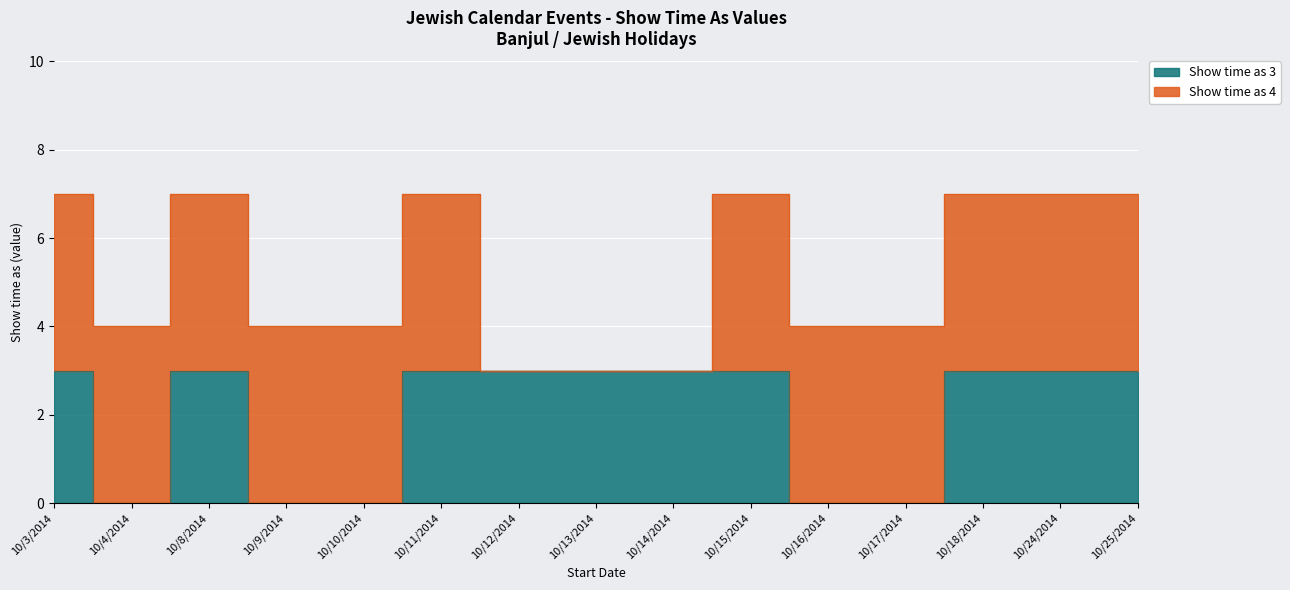

True or false: the data shows 3 at 10/15/2014.

True